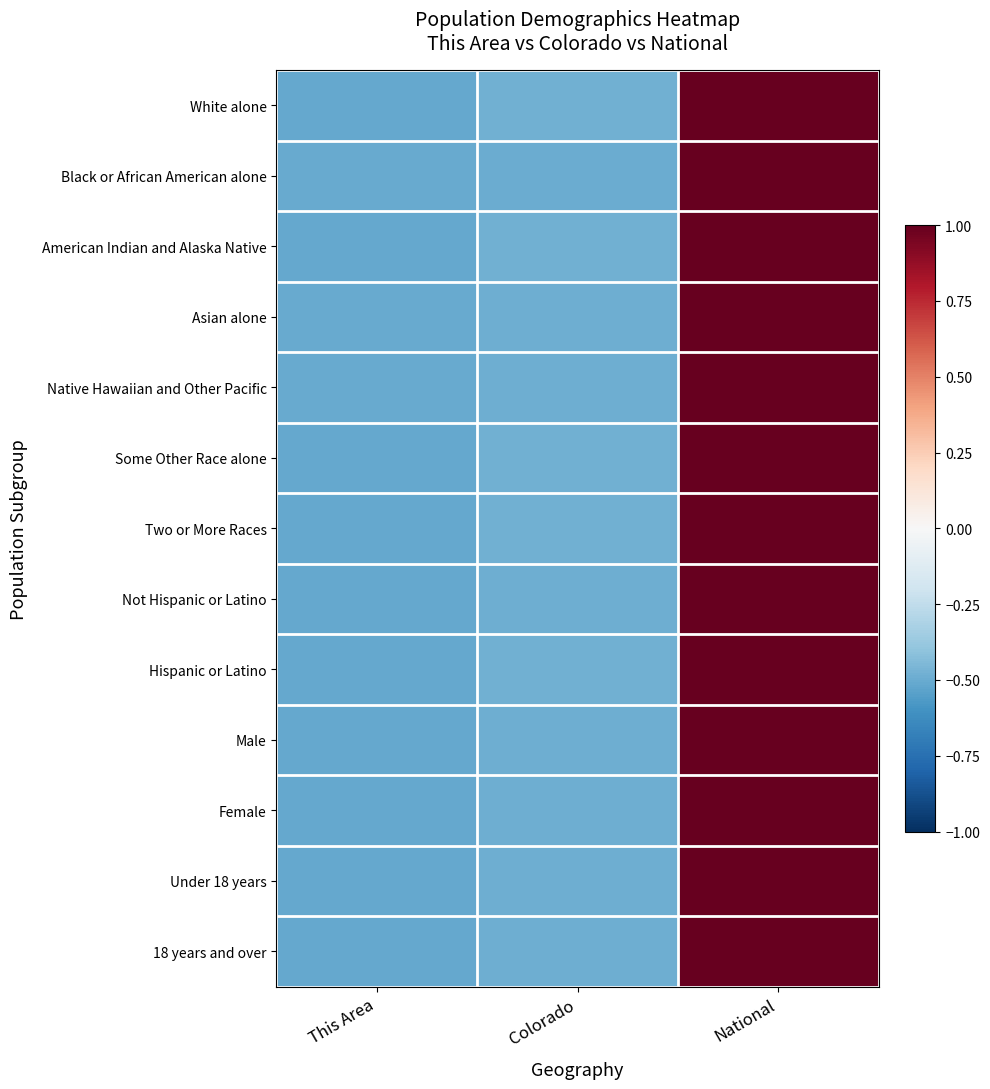

At which category does the chart reach its minimum across all series?

This Area